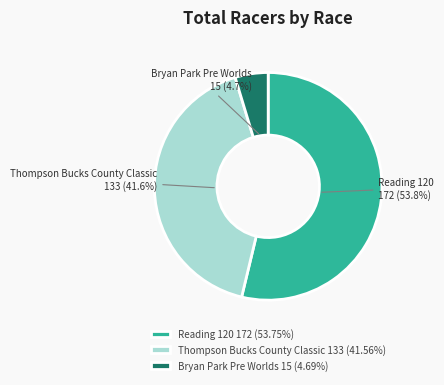

Approximately how many times larger is the value at Thompson Bucks County Classic 133 (41.56%) compared to Reading 120 172 (53.75%)?

0.8